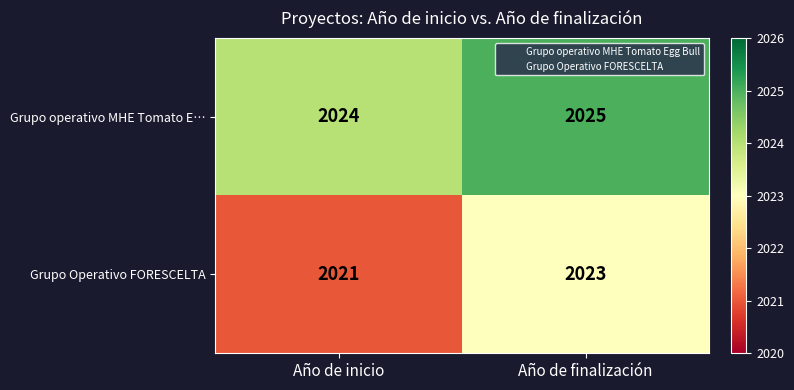

What is the average value of the Grupo Operativo FORESCELTA series?

2022